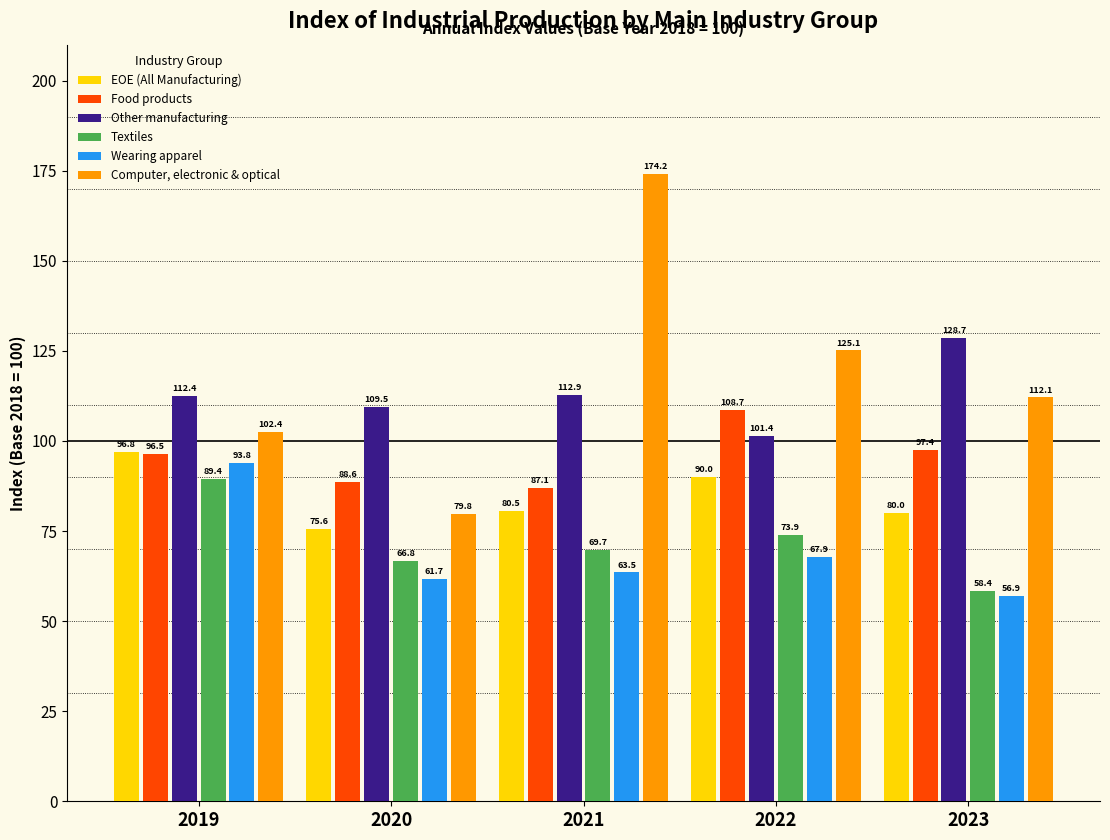

At how many categories does at least one series exceed 70?

5